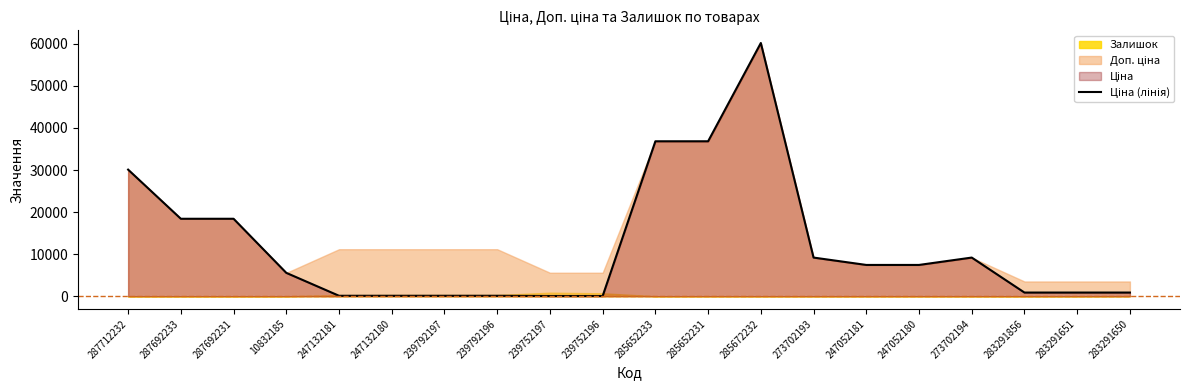

What is the label of the 6th point from the right?

247052181